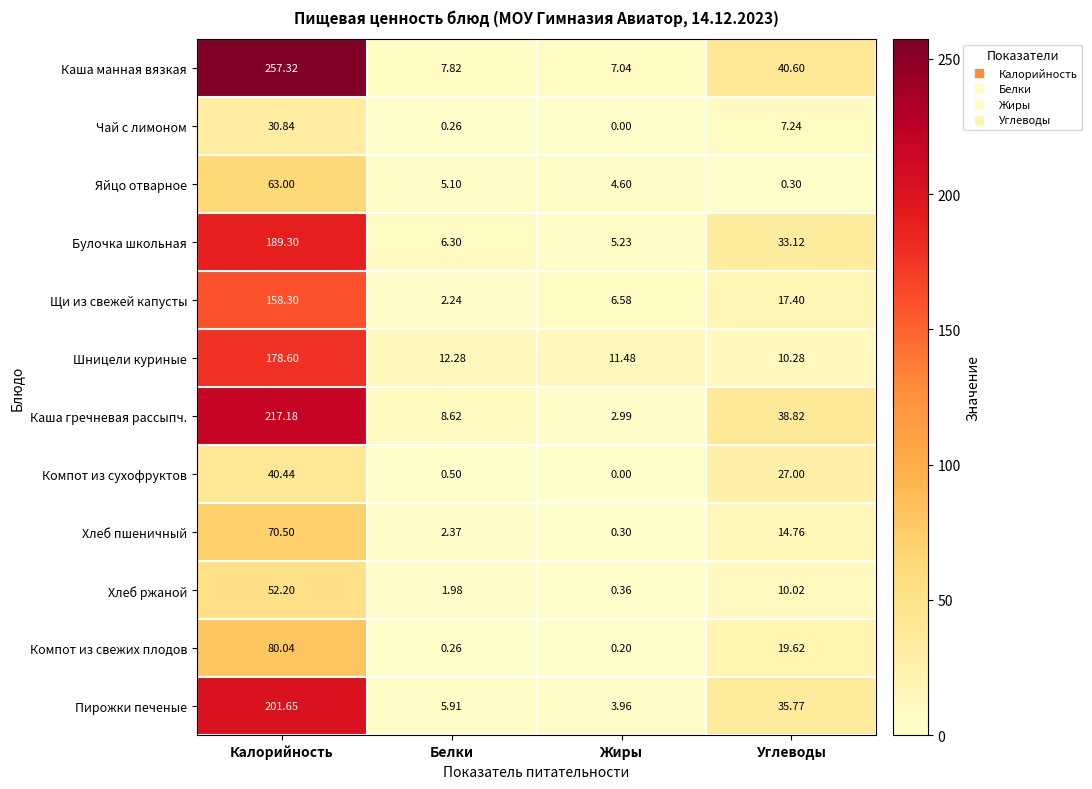

At which label does Шницели куриные first exceed 12?

Калорийность